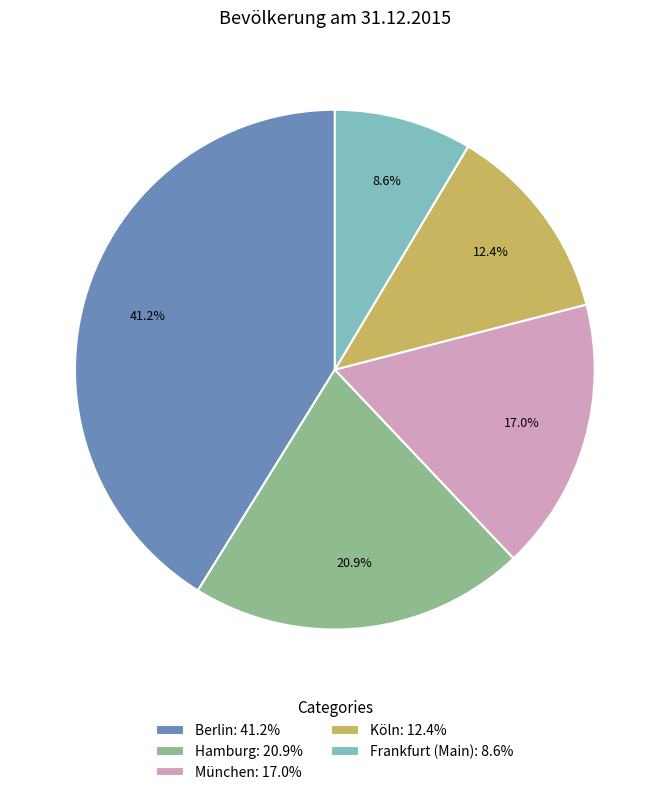

True or false: Köln accounts for 22% of the total.

False